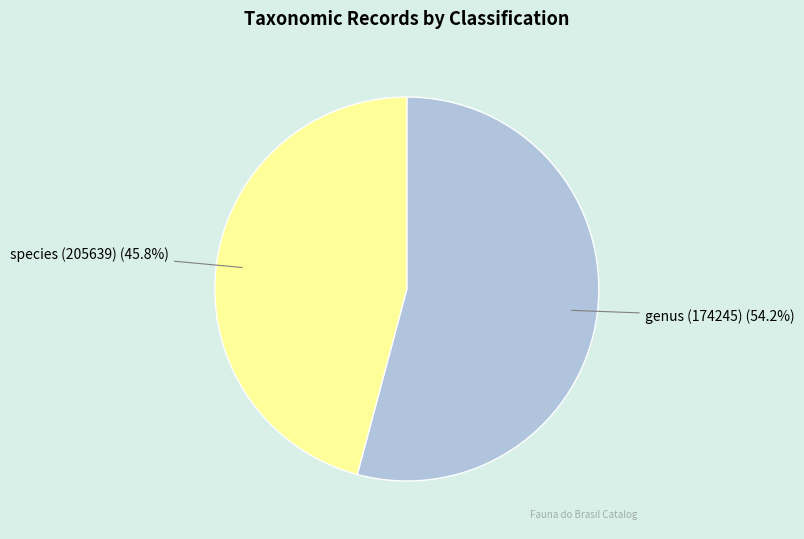

What is the total percentage of species (205639) and genus (174245)?

100.0%